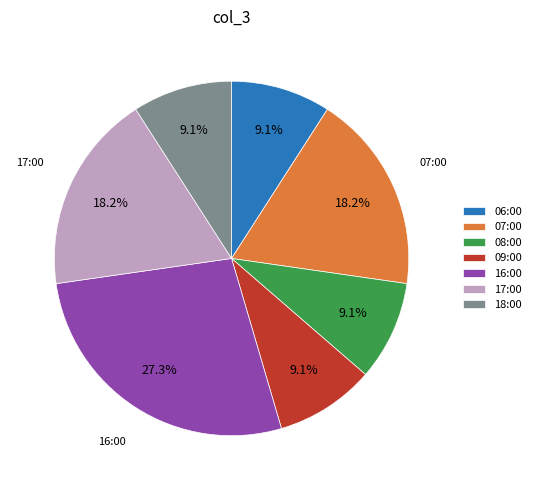

Which has a higher value, 18:00 or 07:00?

07:00